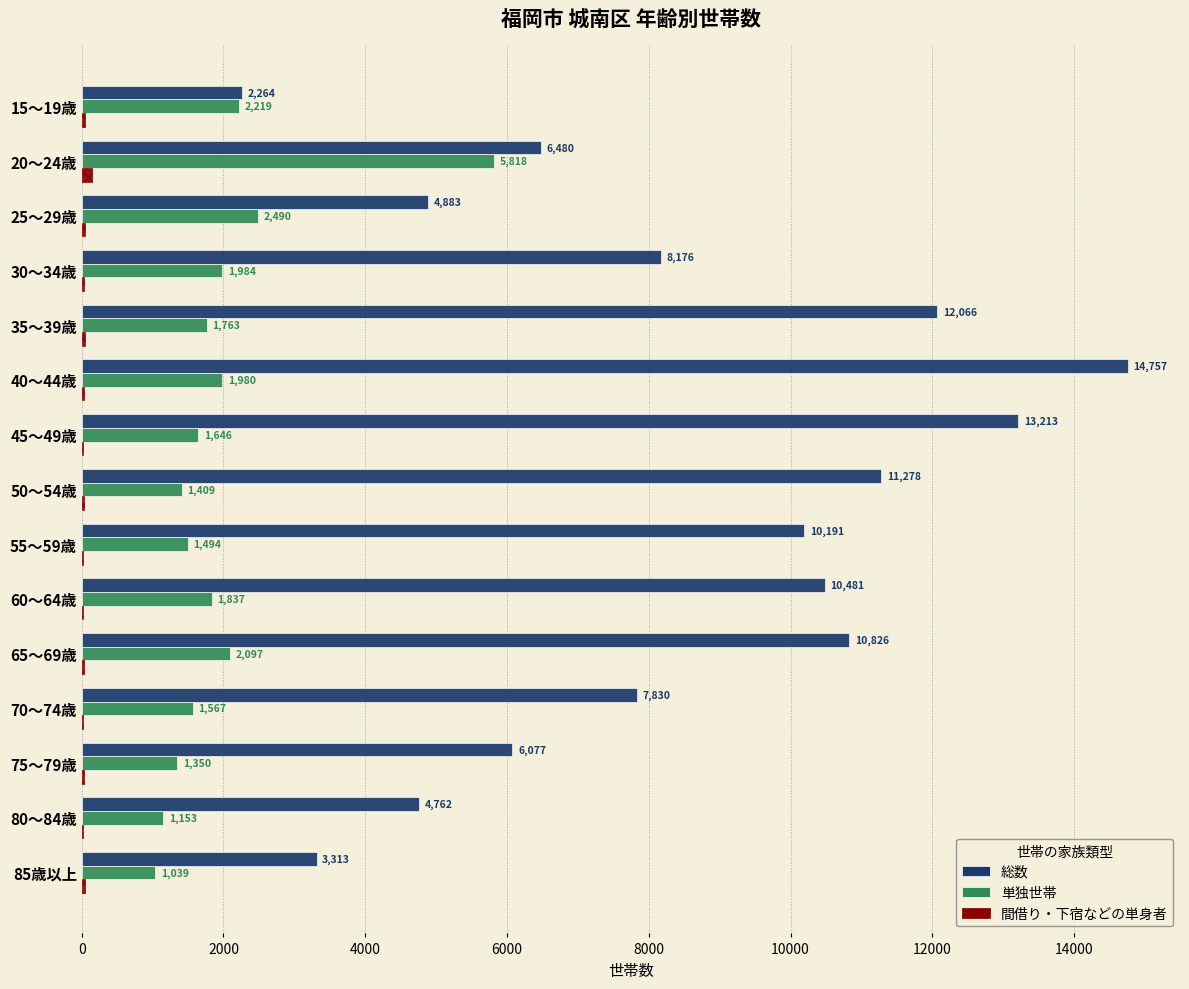

What is the maximum value for 総数?

14757